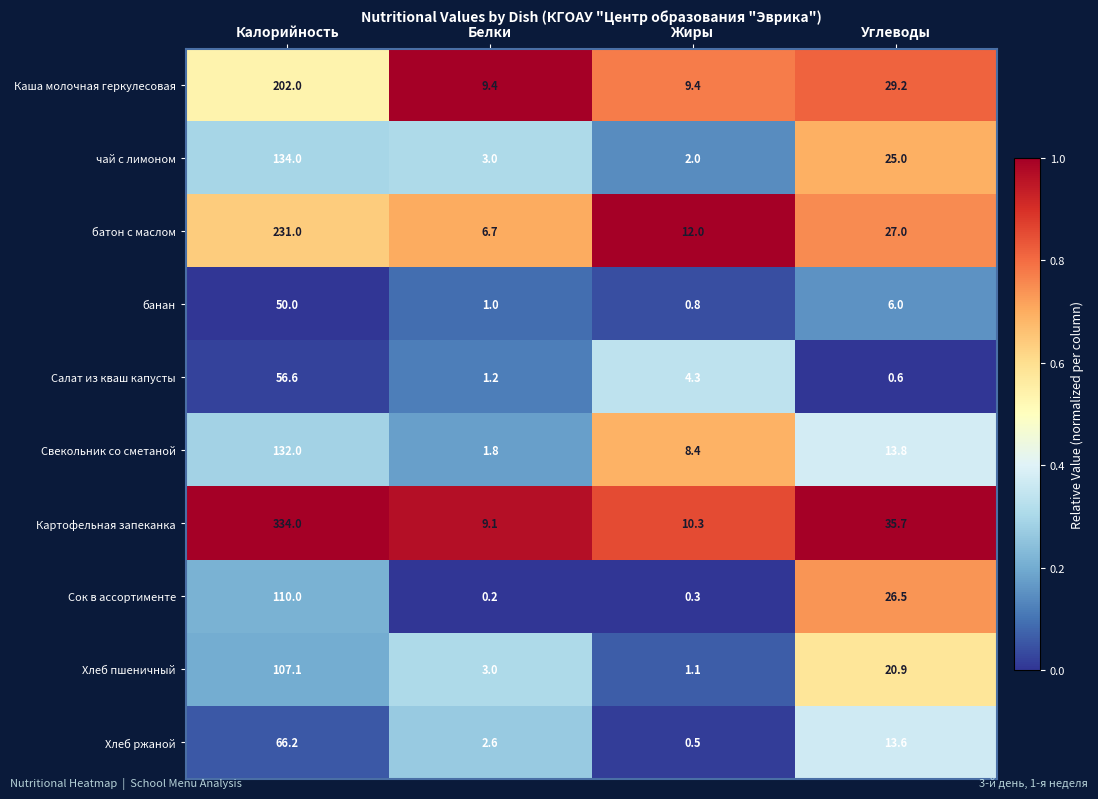

The value of чай с лимоном at Калорийность is 63.2. True or false?

False